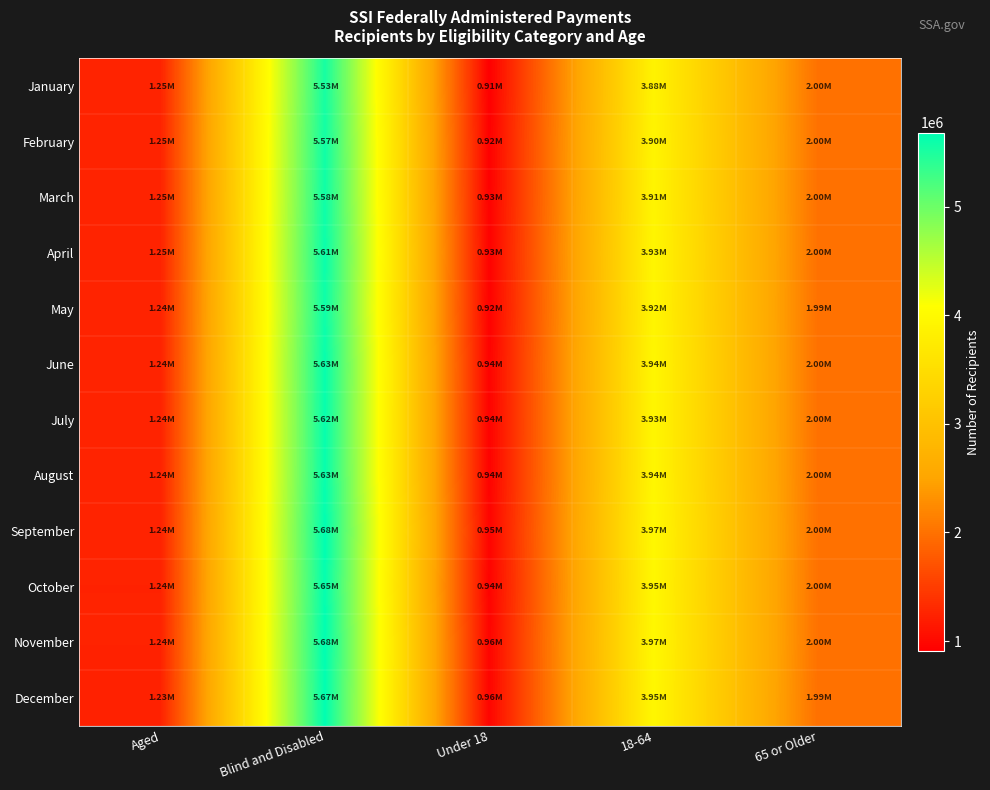

Which series has the largest total across all categories?

November